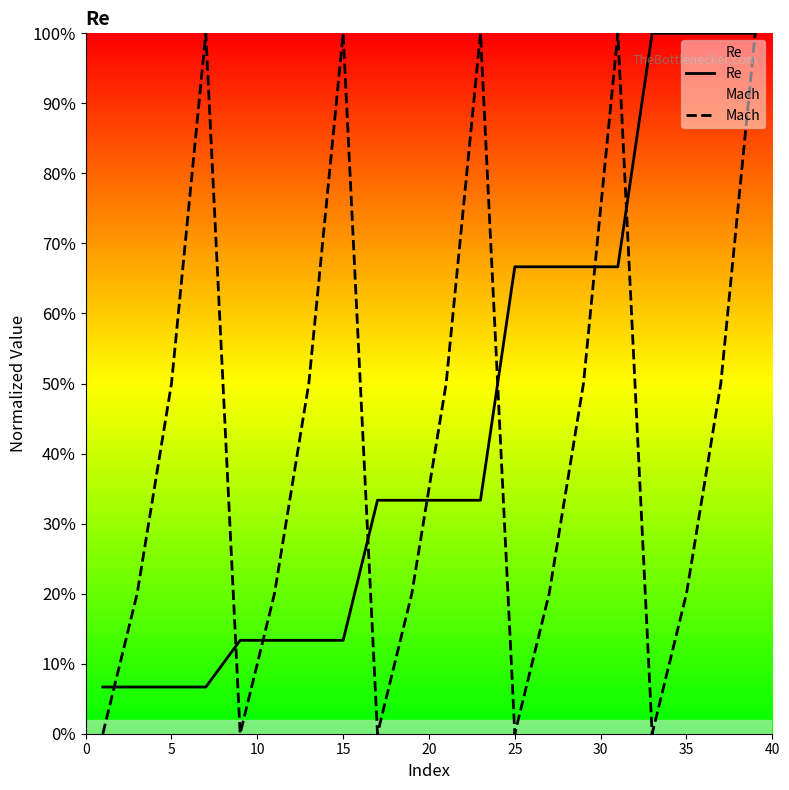

What is the difference between the maximum and second lowest values in the Re series?

0.9